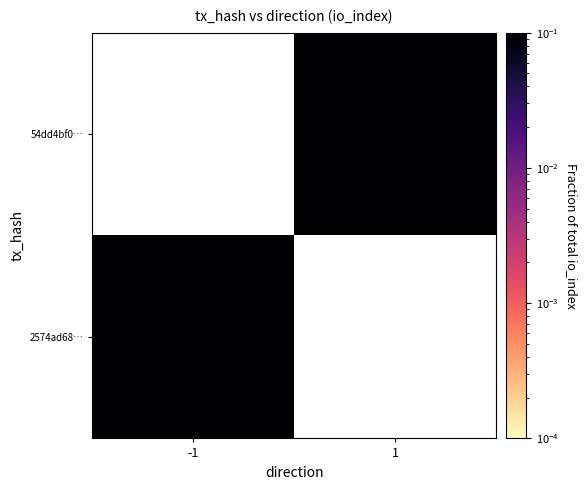

Which has a higher value, 1 or -1?

-1